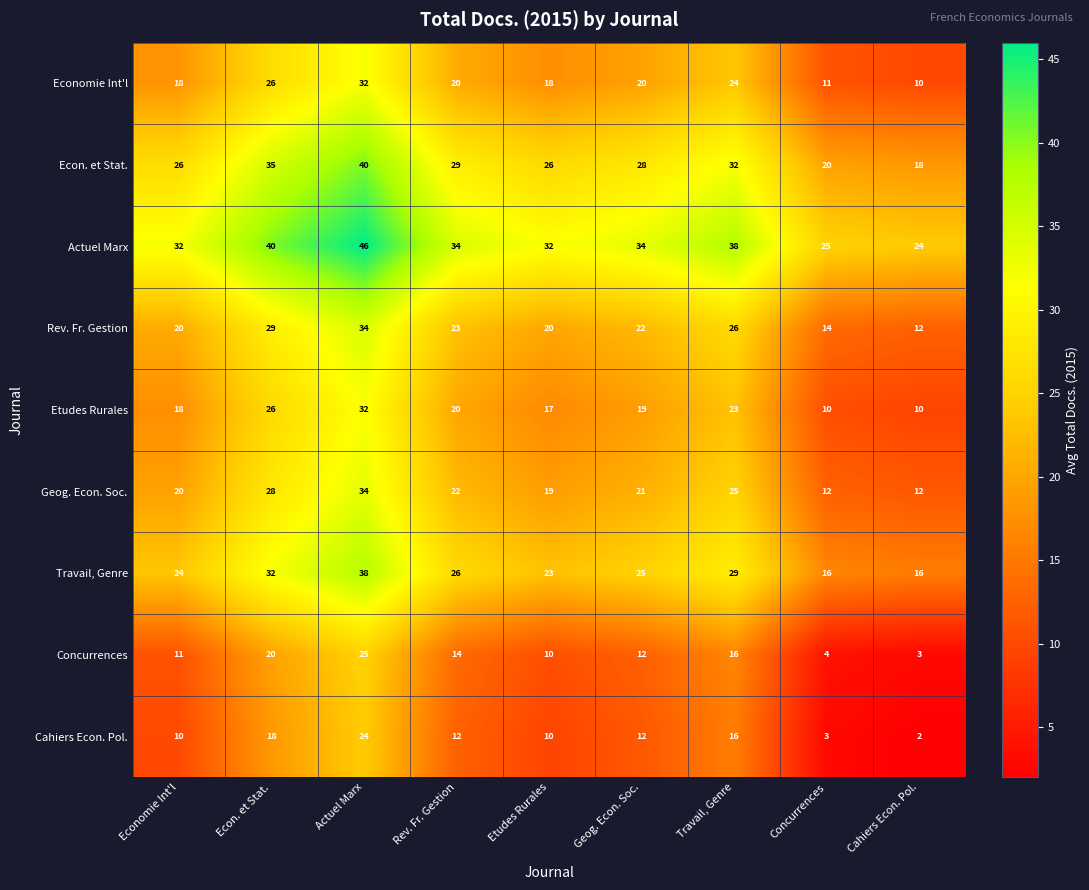

At how many categories does at least one series exceed 18?

9